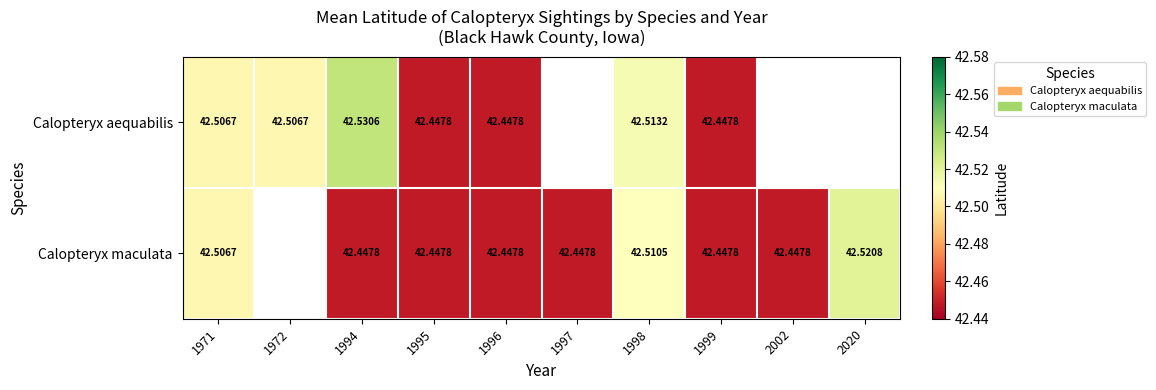

What is the total value across all series at 1996?

84.9